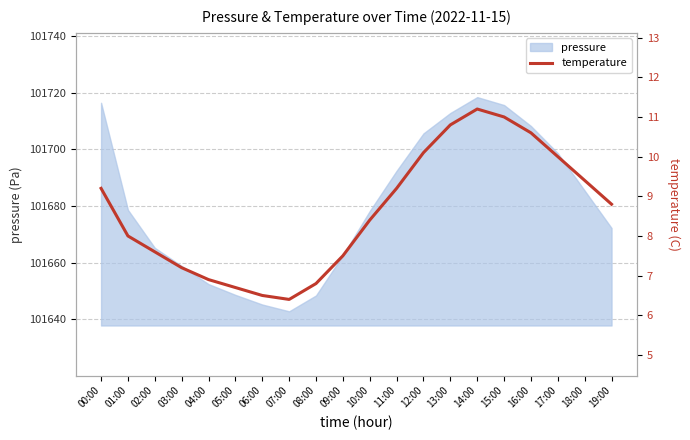

At which category does the chart reach its minimum across all series?

07:00